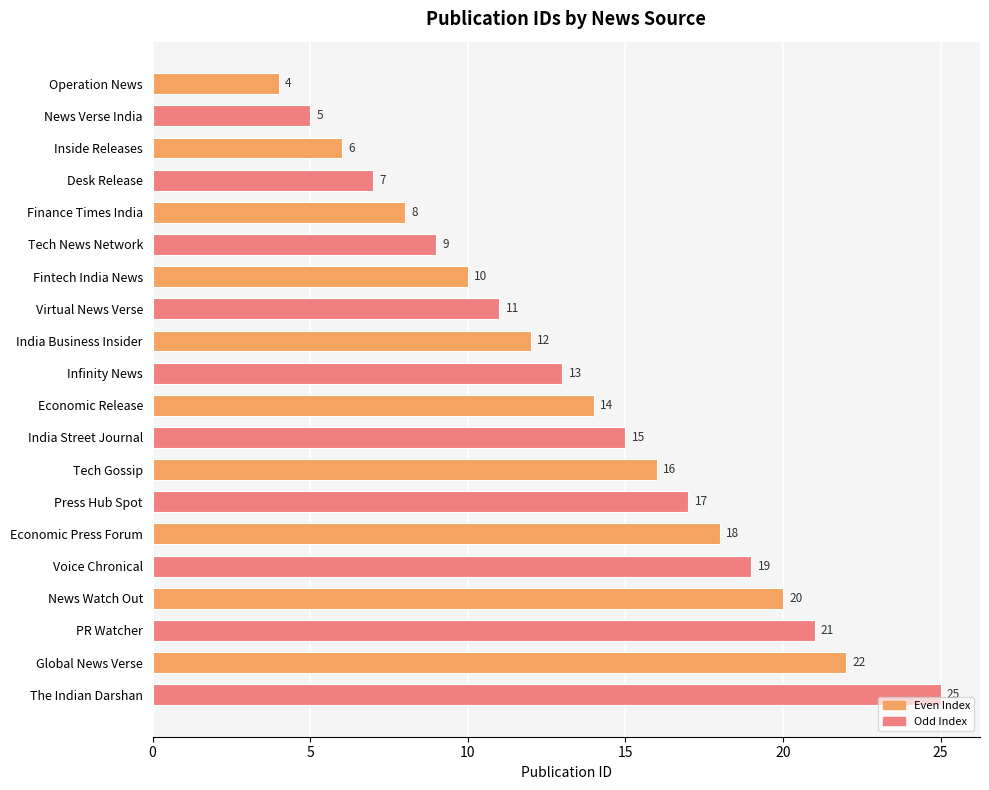

The chart shows a value of 2 at Operation News. True or false?

False